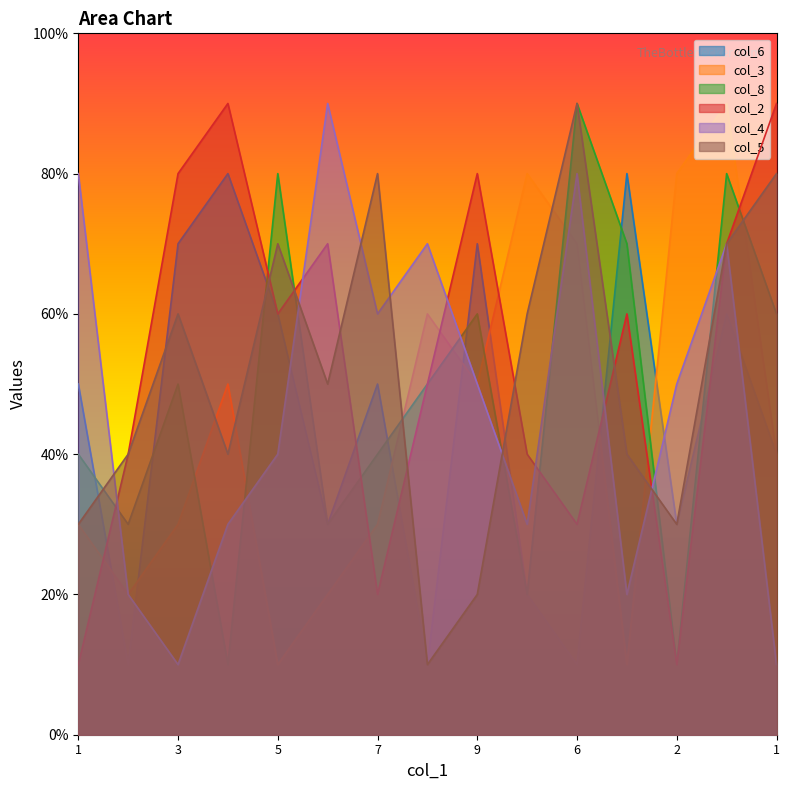

Which category has the highest value in the col_5 series?

6